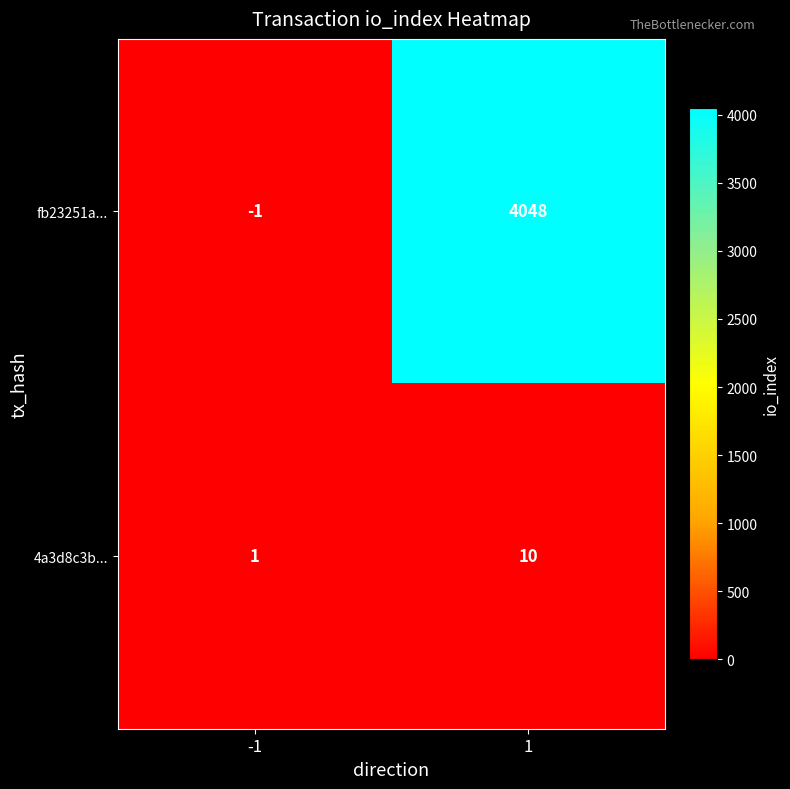

Reading left to right, list all the values displayed in this chart.

fb23251a...: -1=-1	1=4048
4a3d8c3b...: -1=1	1=10